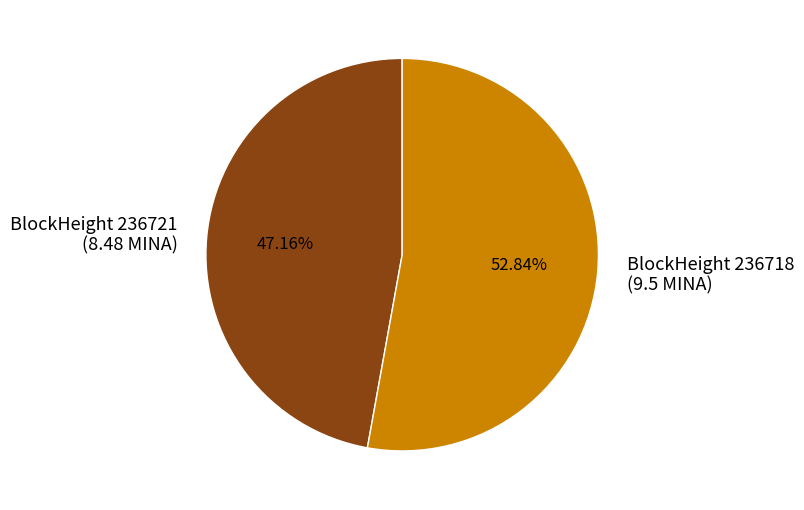

What is the majority slice?

BlockHeight 236718 (9.5 MINA)